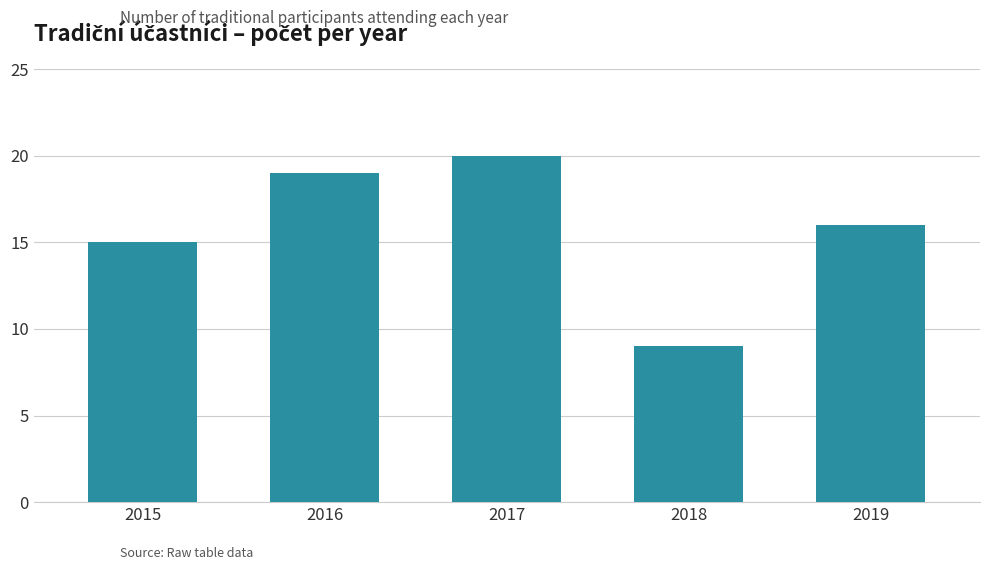

Rank the categories by value from lowest to highest.

2018, 2015, 2019, 2016, 2017